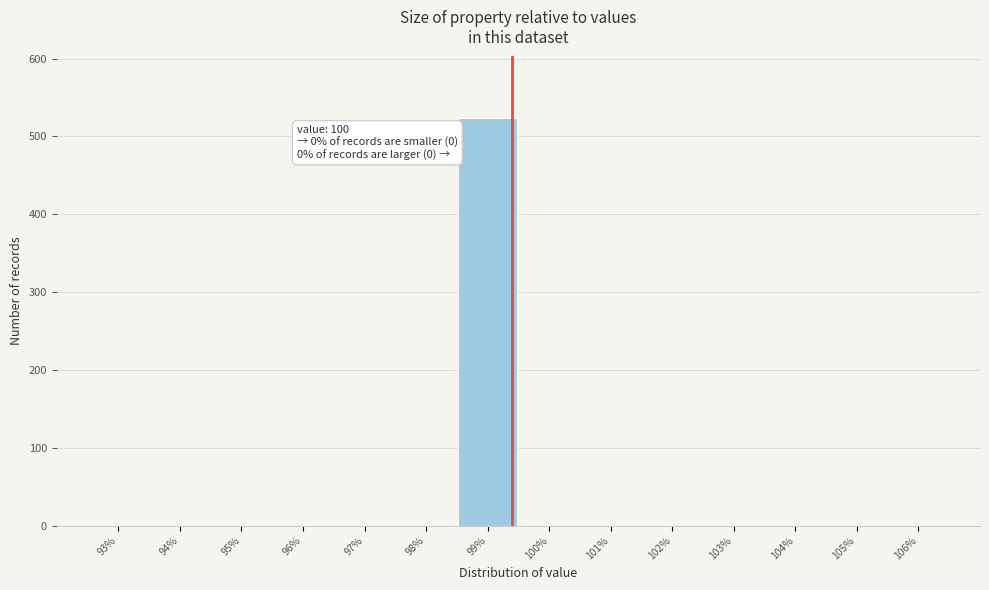

Reading left to right, transcribe all the data shown in this chart.

93%=0	94%=0	95%=0	96%=0	97%=0	98%=0	99%=524	100%=0	101%=0	102%=0	103%=0	104%=0	105%=0	106%=0